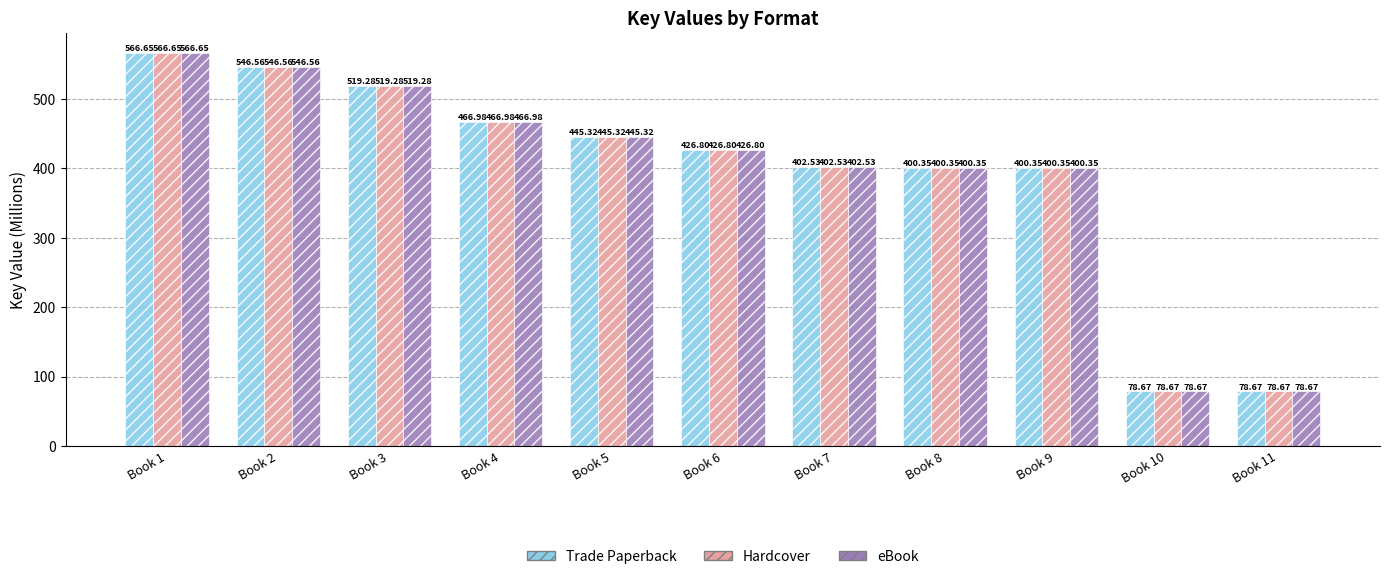

How many data points in eBook are less than 426?

5